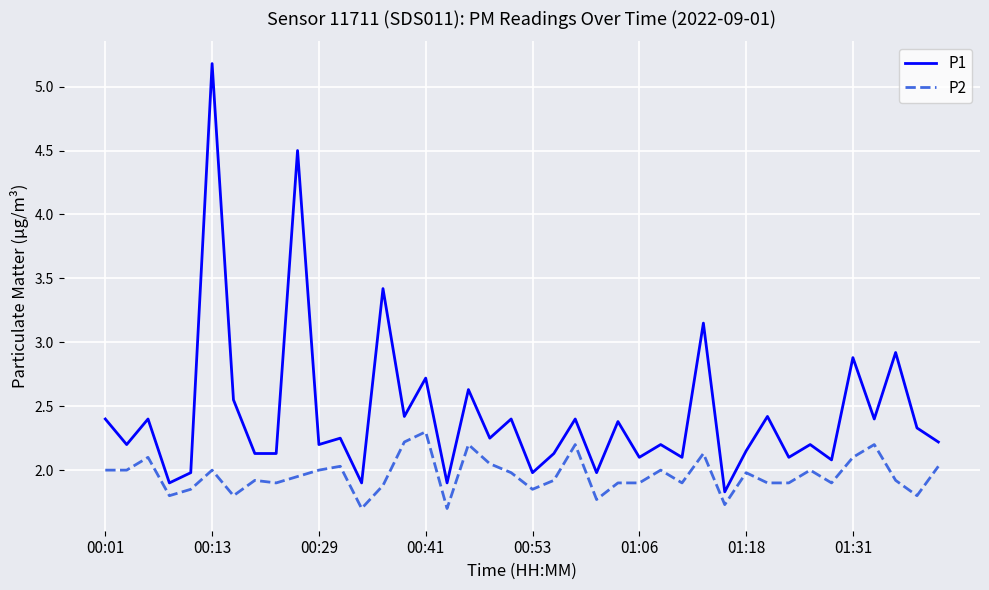

Which series has the largest total across all categories?

P1